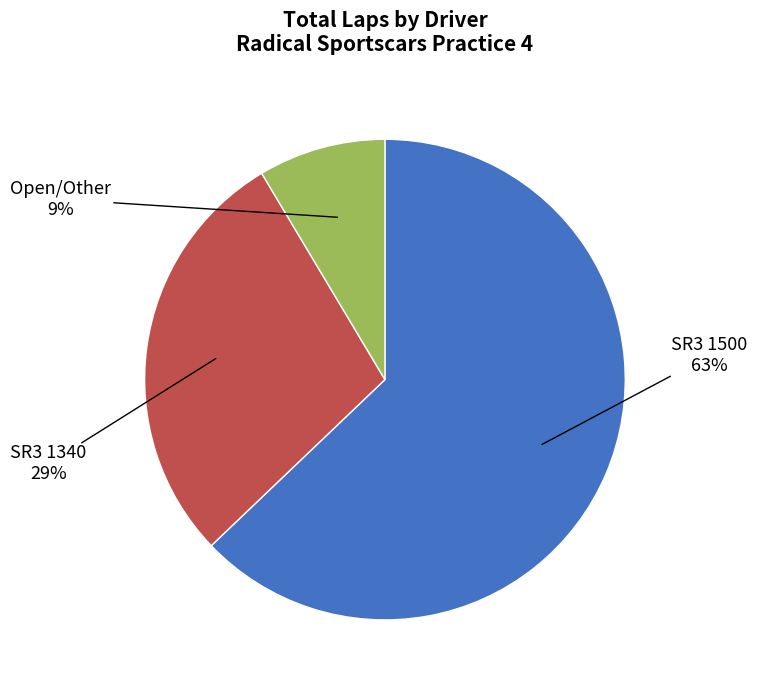

How many slices are in this pie chart?

3